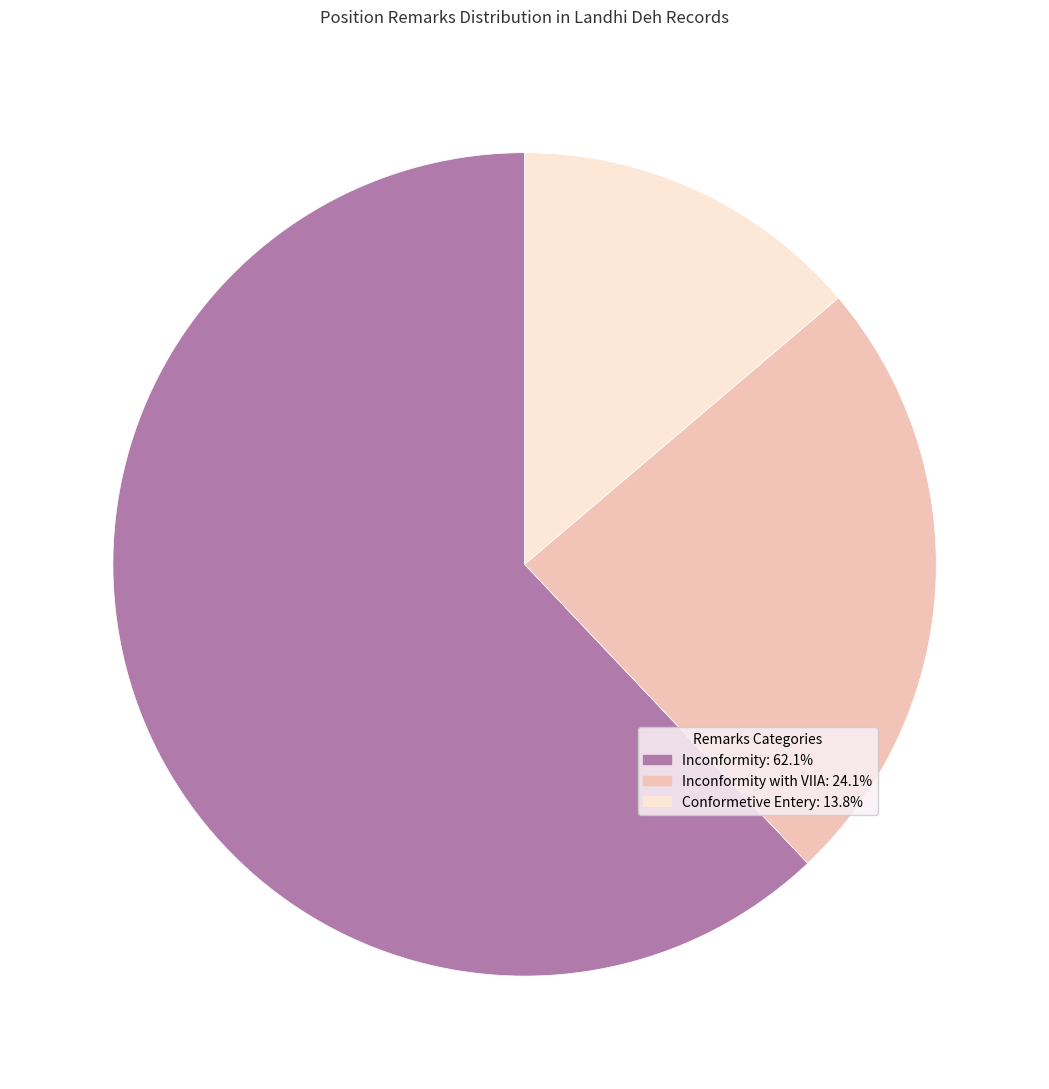

Does Conformetive Entery: 13.8% represent more than half of the total?

No